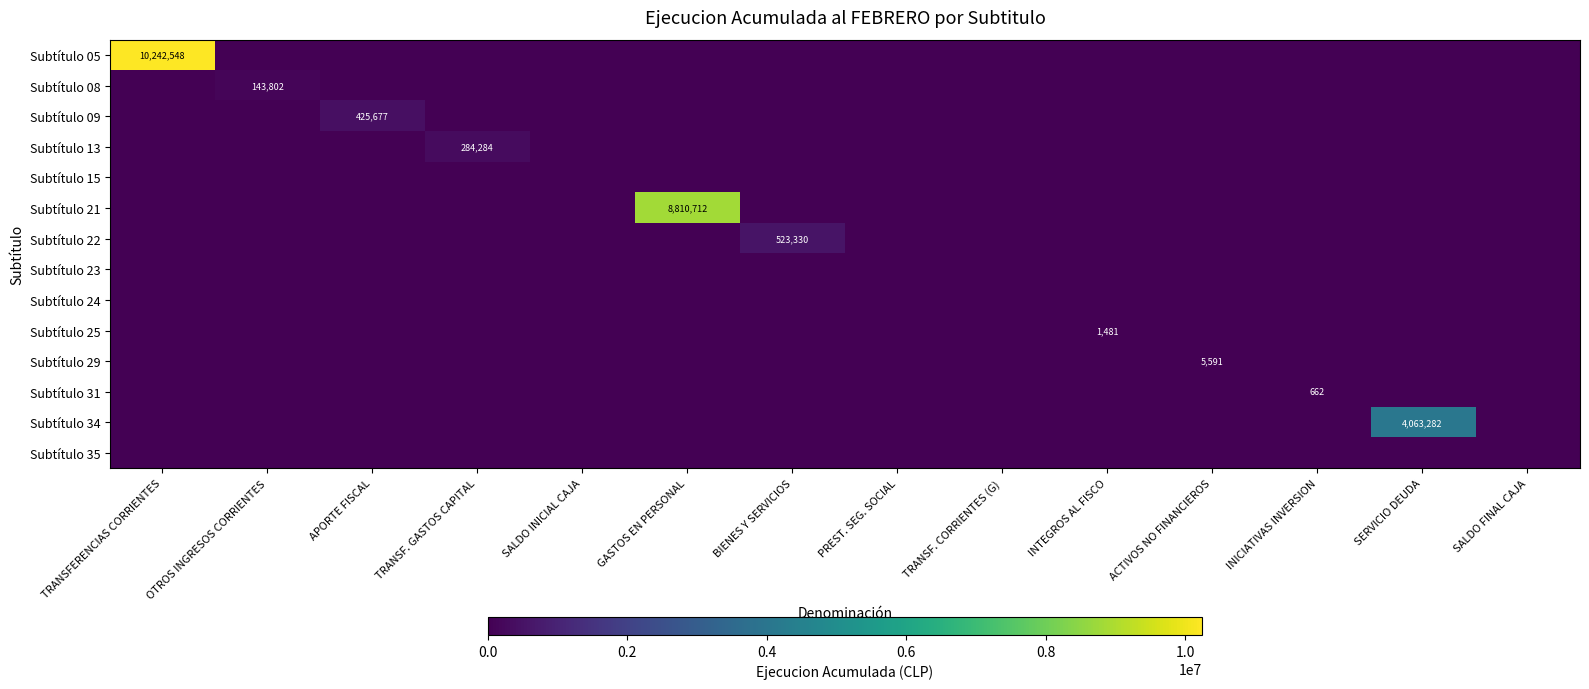

Is it true that Subtítulo 34 equals 4063282 at SERVICIO DEUDA?

True